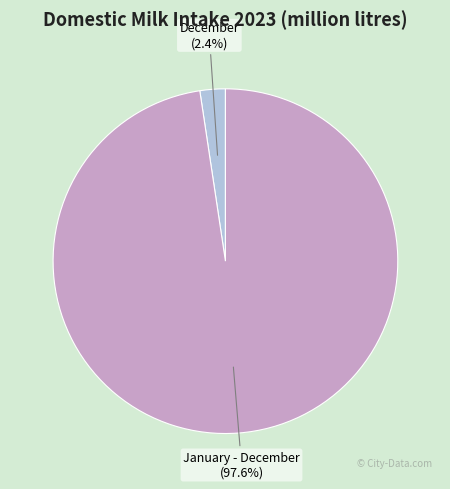

Is it true that January - December is 98% of the pie?

True